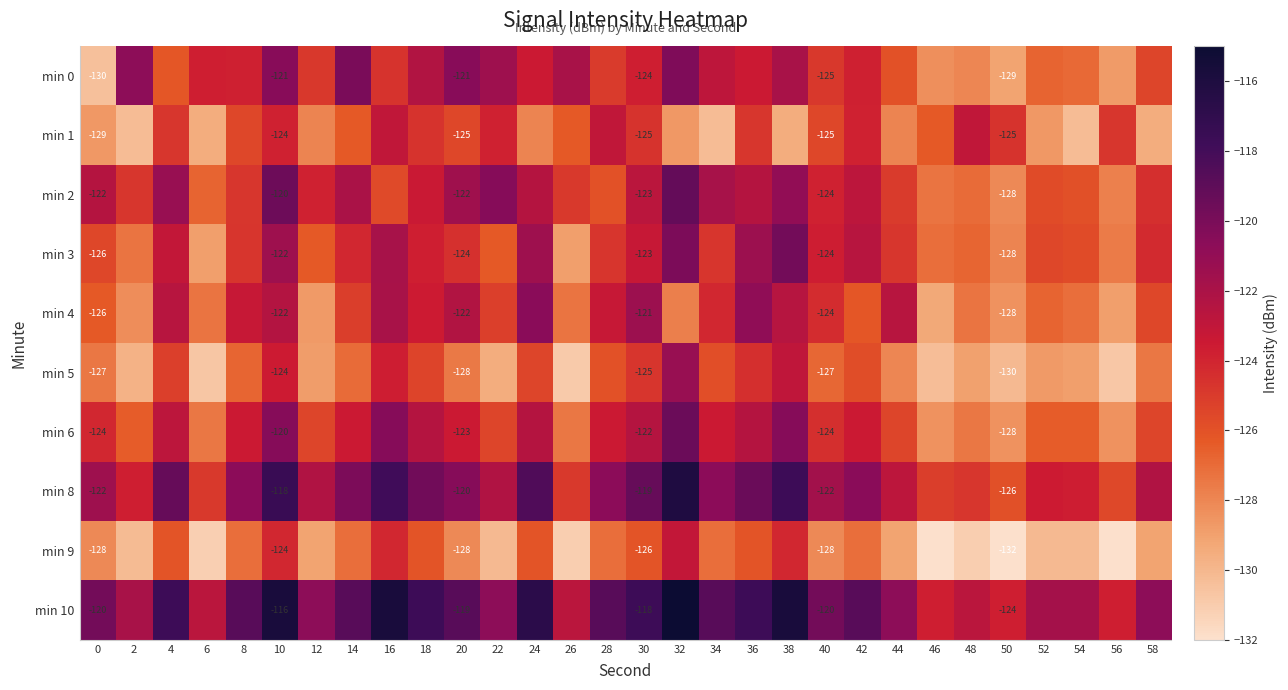

Is the value of min 8 at 22 greater than the value of min 5 at 56?

Yes